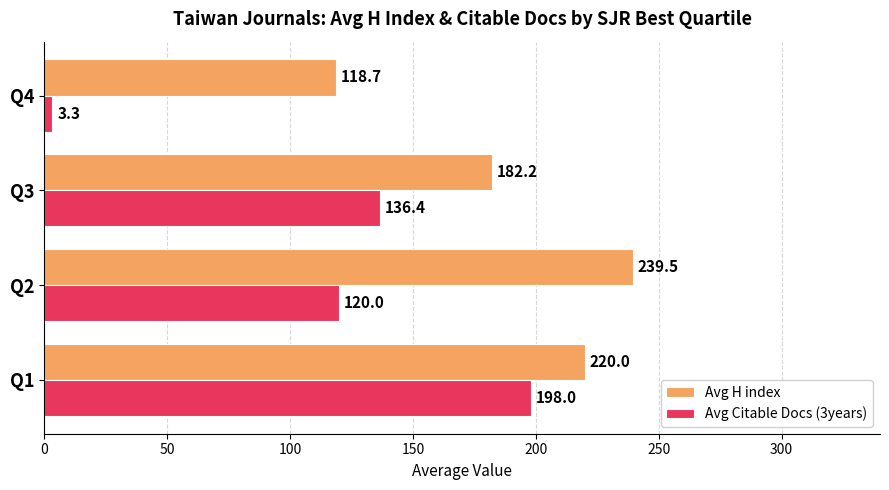

Which series has the largest total across all categories?

Avg H index